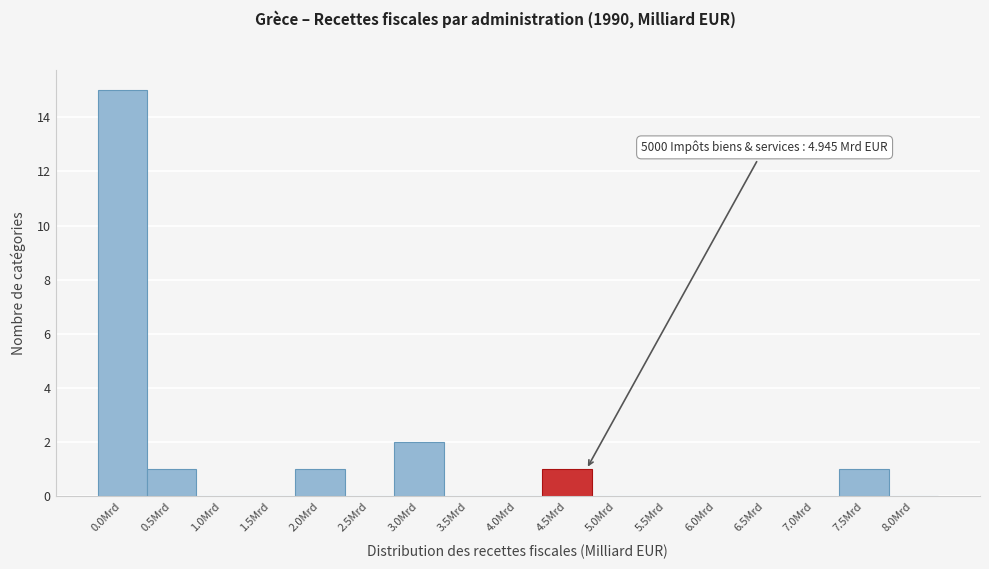

Reading left to right, list all the values displayed in this chart.

0.0Mrd=15	0.5Mrd=1	1.0Mrd=0	1.5Mrd=0	2.0Mrd=1	2.5Mrd=0	3.0Mrd=2	3.5Mrd=0	4.0Mrd=0	4.5Mrd=1	5.0Mrd=0	5.5Mrd=0	6.0Mrd=0	6.5Mrd=0	7.0Mrd=0	7.5Mrd=1	8.0Mrd=0